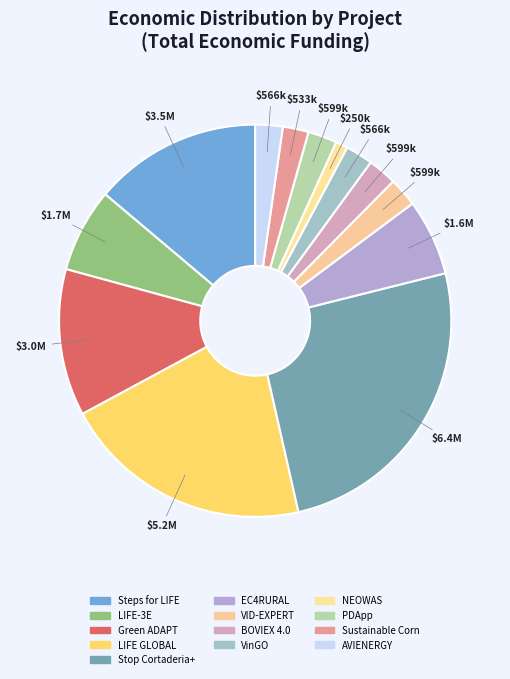

What percentage is the LIFE-3E slice, to the nearest percent?

7%